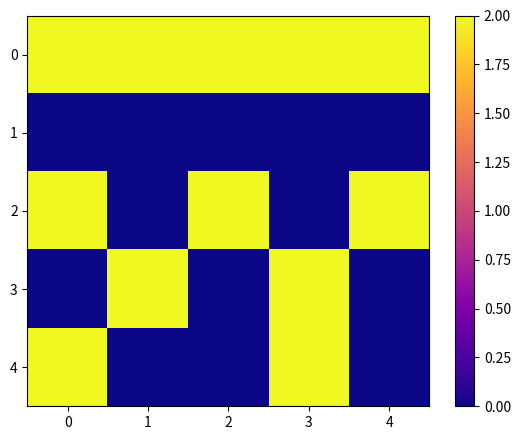

Reading left to right, list all the values displayed in this chart.

0: 0=2	1=2	2=2	3=2	4=2
1: 0=0	1=0	2=0	3=0	4=0
2: 0=2	1=0	2=2	3=0	4=2
3: 0=0	1=2	2=0	3=2	4=0
4: 0=2	1=0	2=0	3=2	4=0